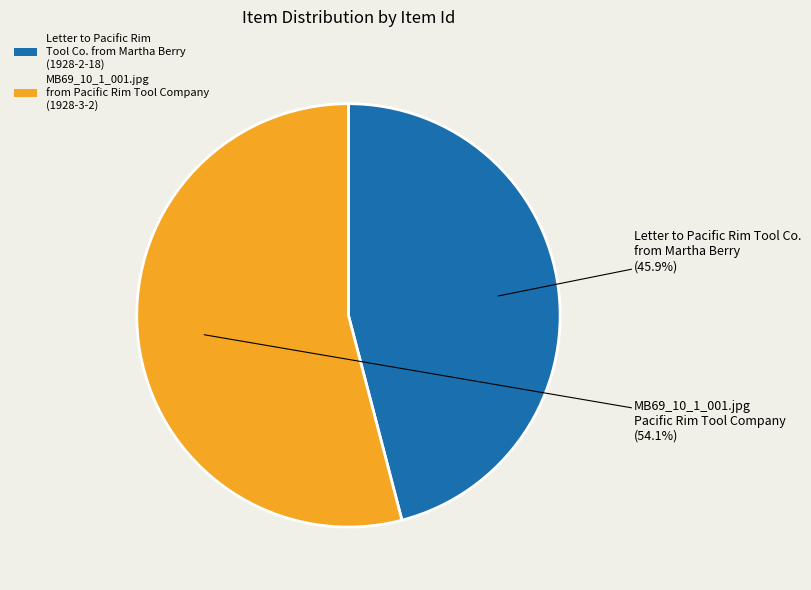

How many slices are in this pie chart?

2